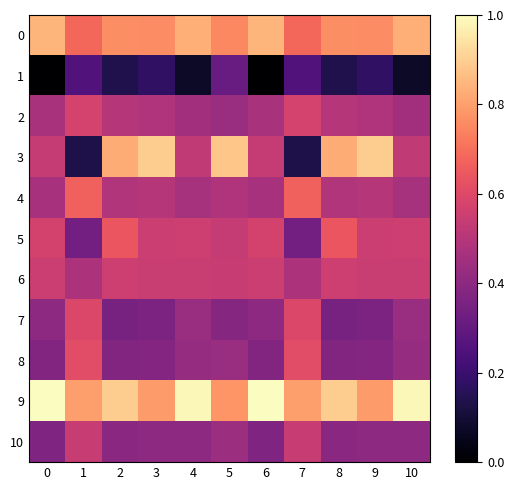

At how many categories does at least one series exceed 0?

11